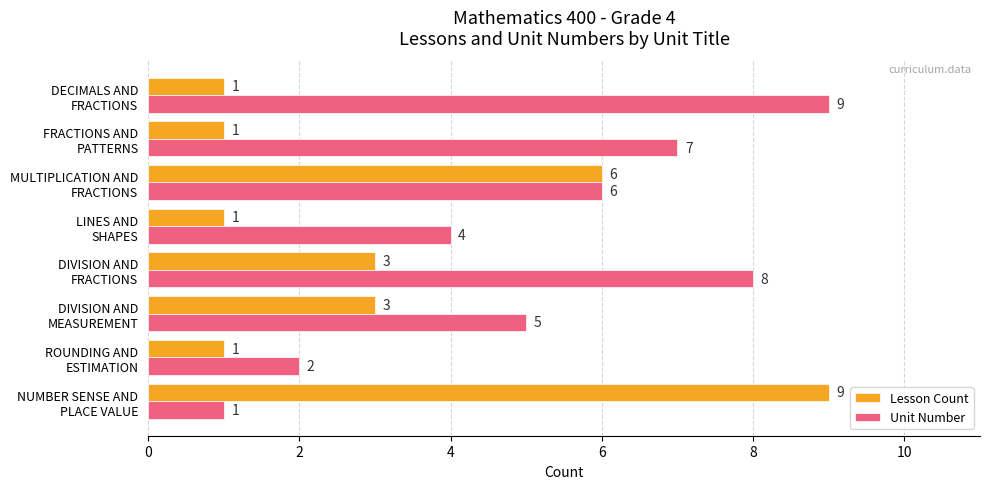

What is the greatest value displayed?

9